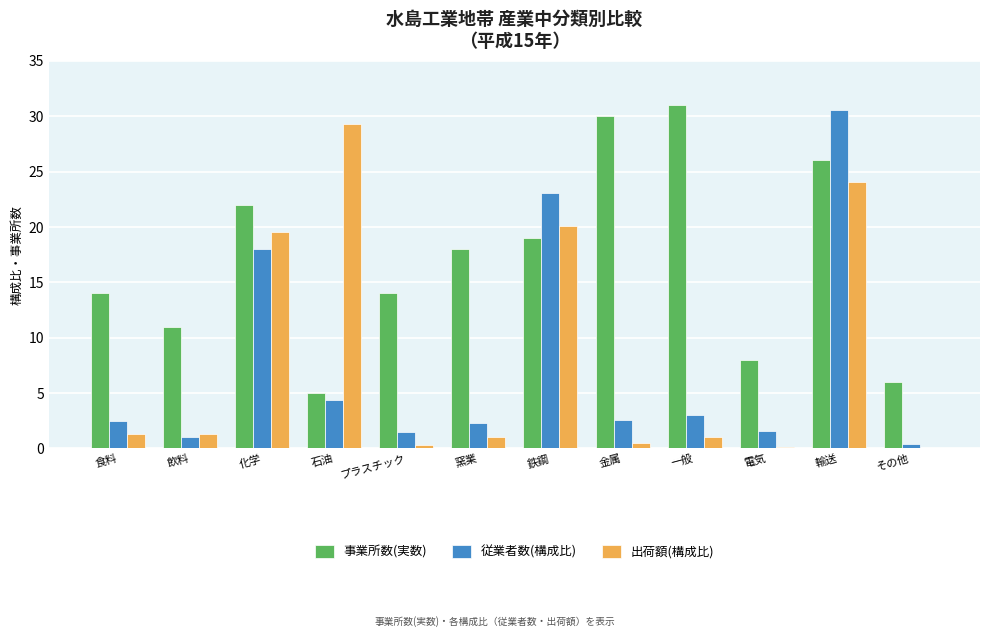

Is it true that 事業所数(実数) equals 14.7 at 飲料?

False